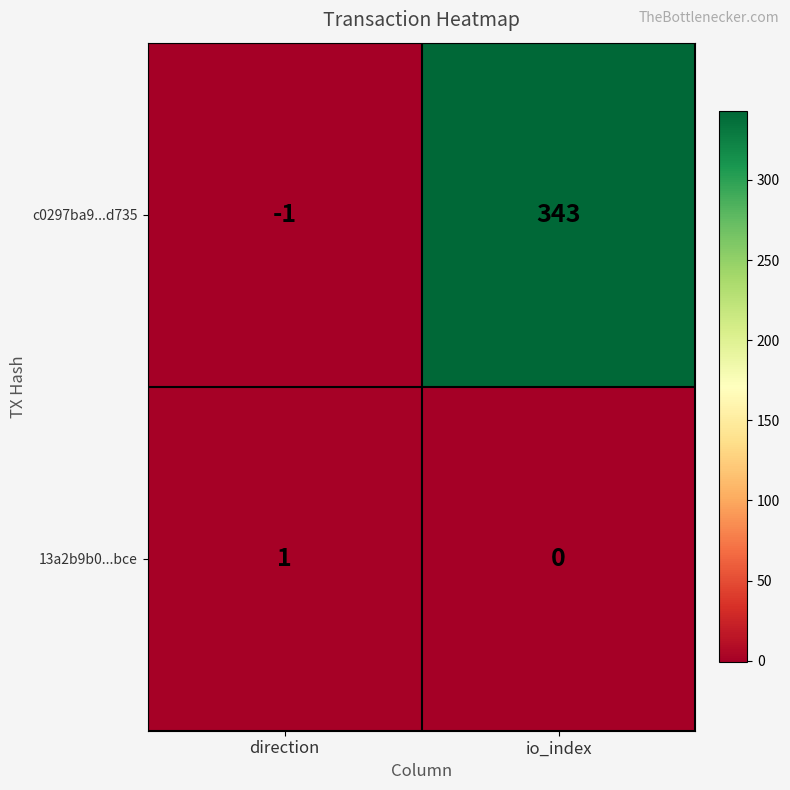

How many positive values does the c0297ba9...d735 series have?

1